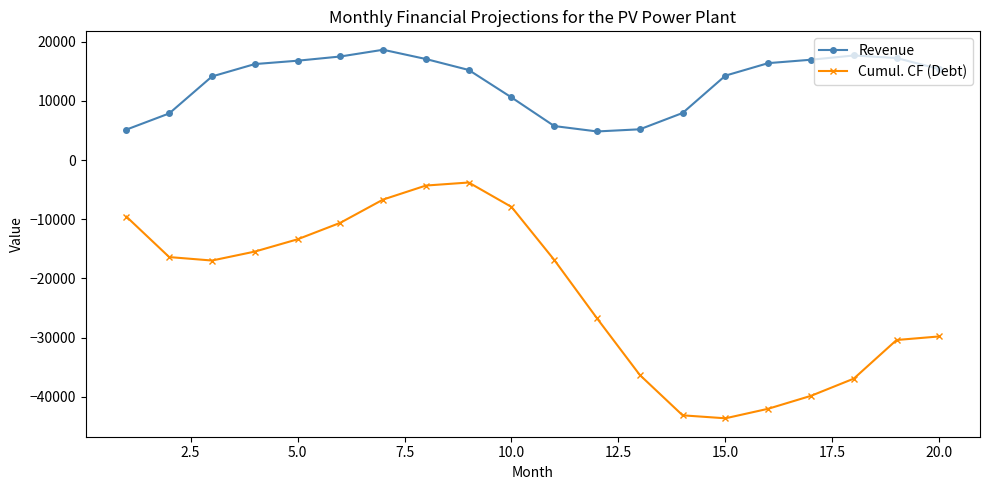

What is the average value of the Cumul. CF (Debt) series?

-22550.5